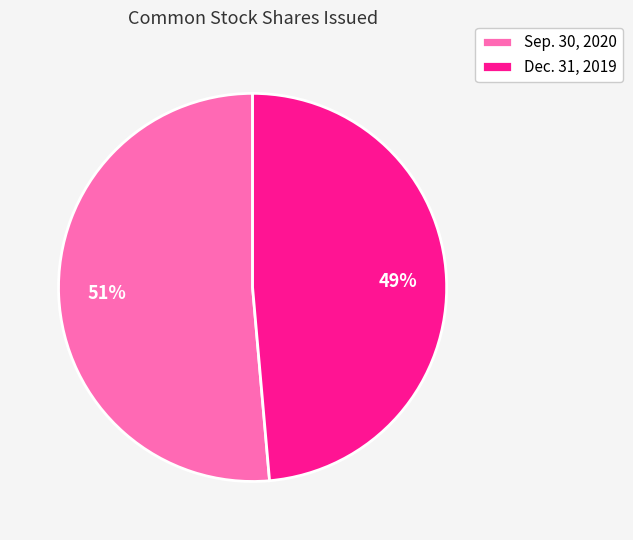

Is there any slice that represents more than half of the pie?

Yes